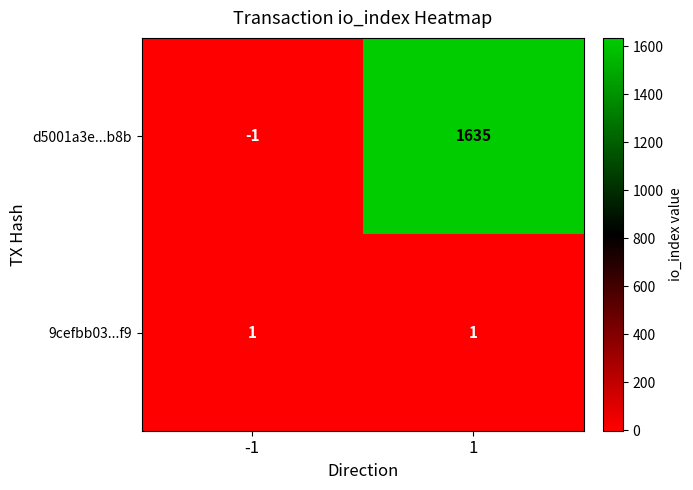

Which series has the widest spread of values?

d5001a3e...b8b